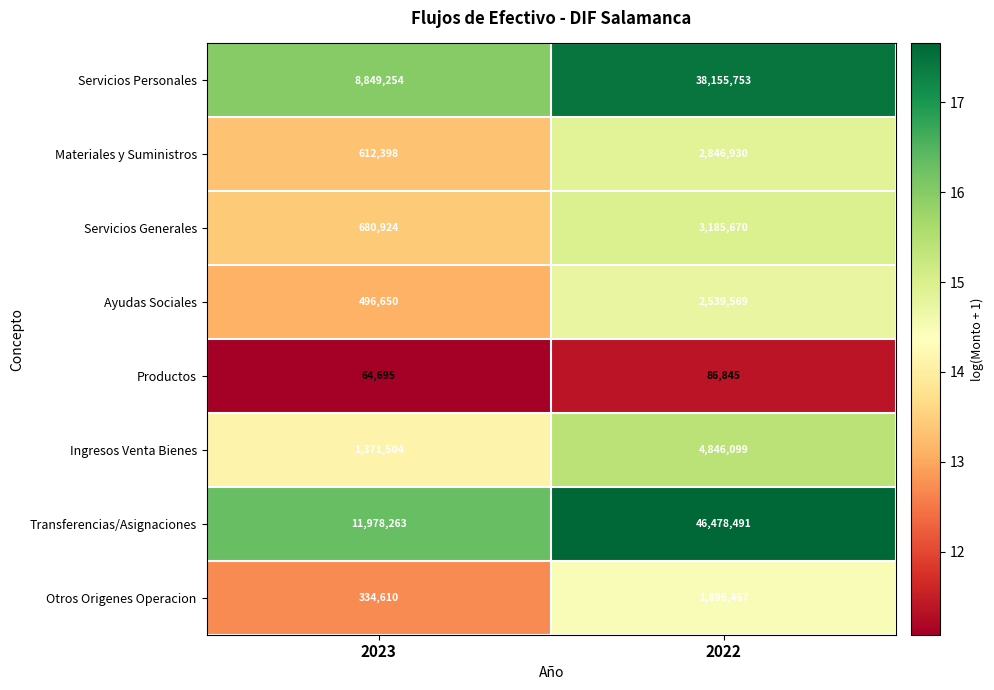

The Transferencias/Asignaciones series shows 46478491 at 2022. True or false?

True